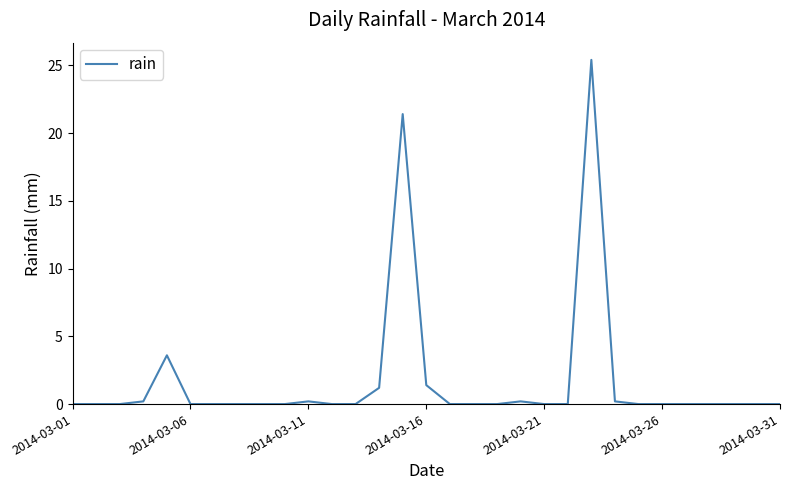

What is the difference between the maximum and minimum values?

25.4